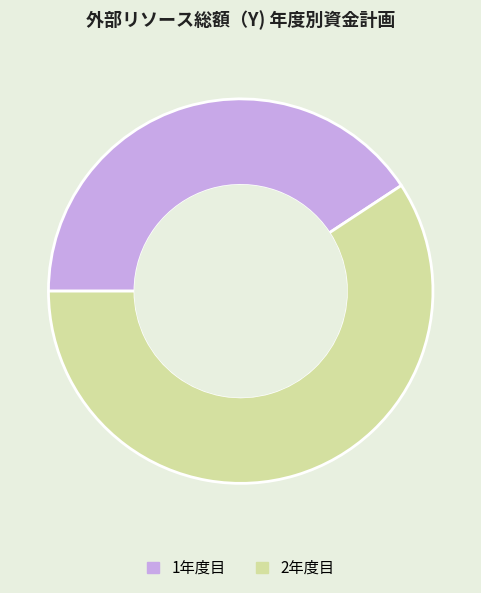

How many segments does this pie chart have?

2